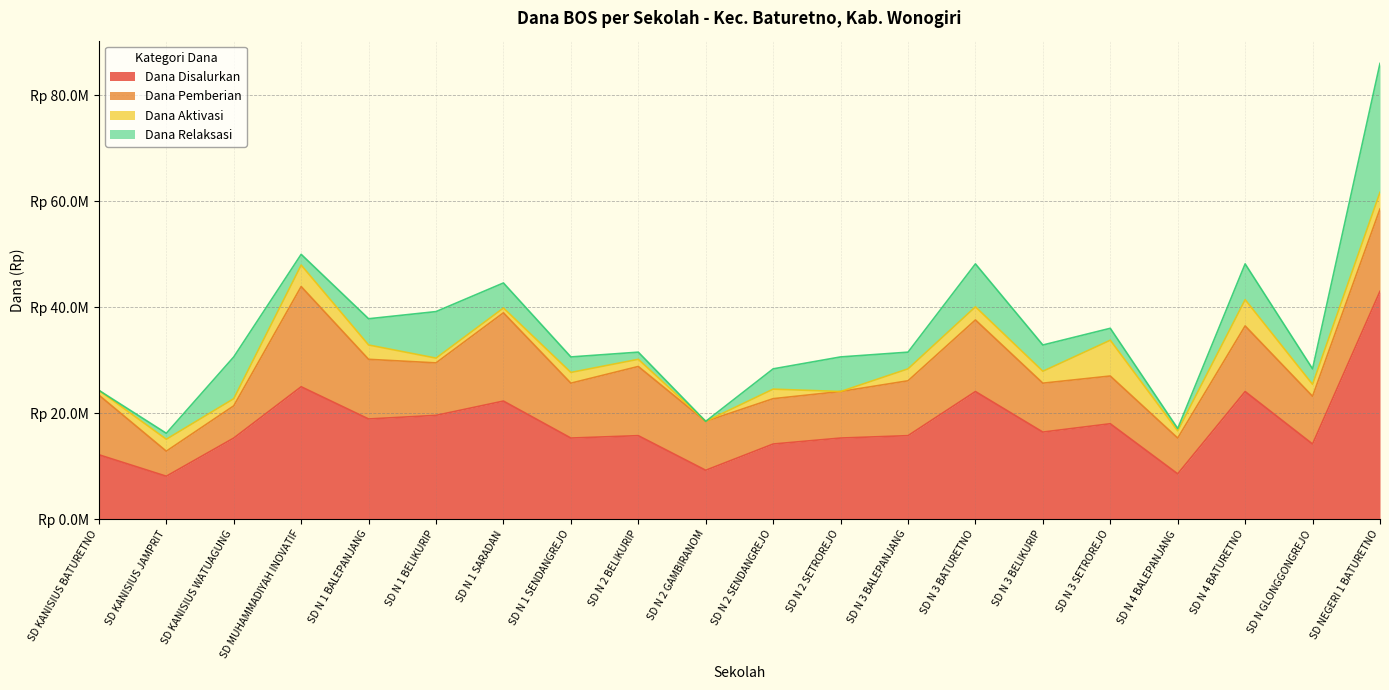

Rank the series at SD N 2 GAMBIRANOM from highest to lowest value.

Dana Disalurkan, Dana Pemberian, Dana Aktivasi, Dana Relaksasi